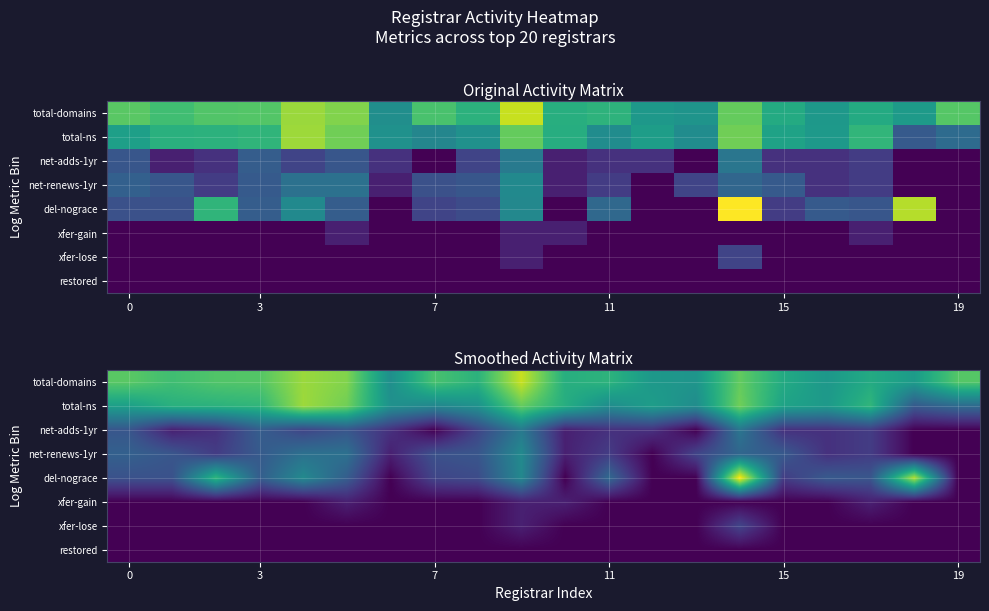

What is the greatest value displayed?

4.9